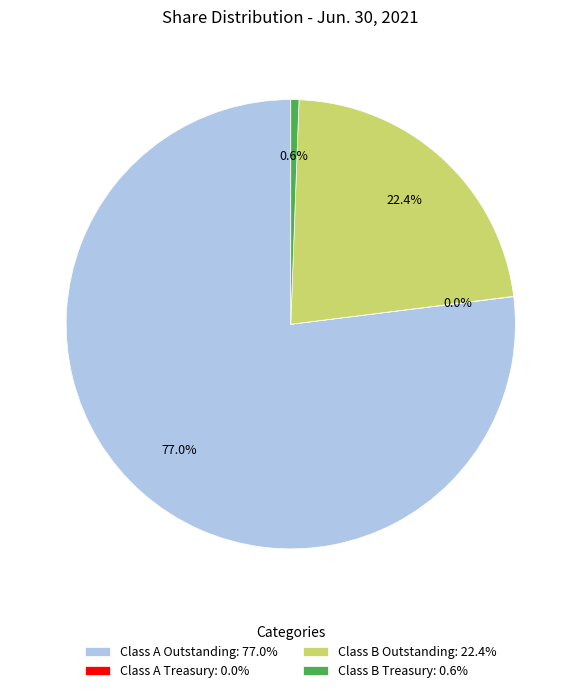

How much of the chart is everything except Class A Outstanding: 77.0%?

23.0%